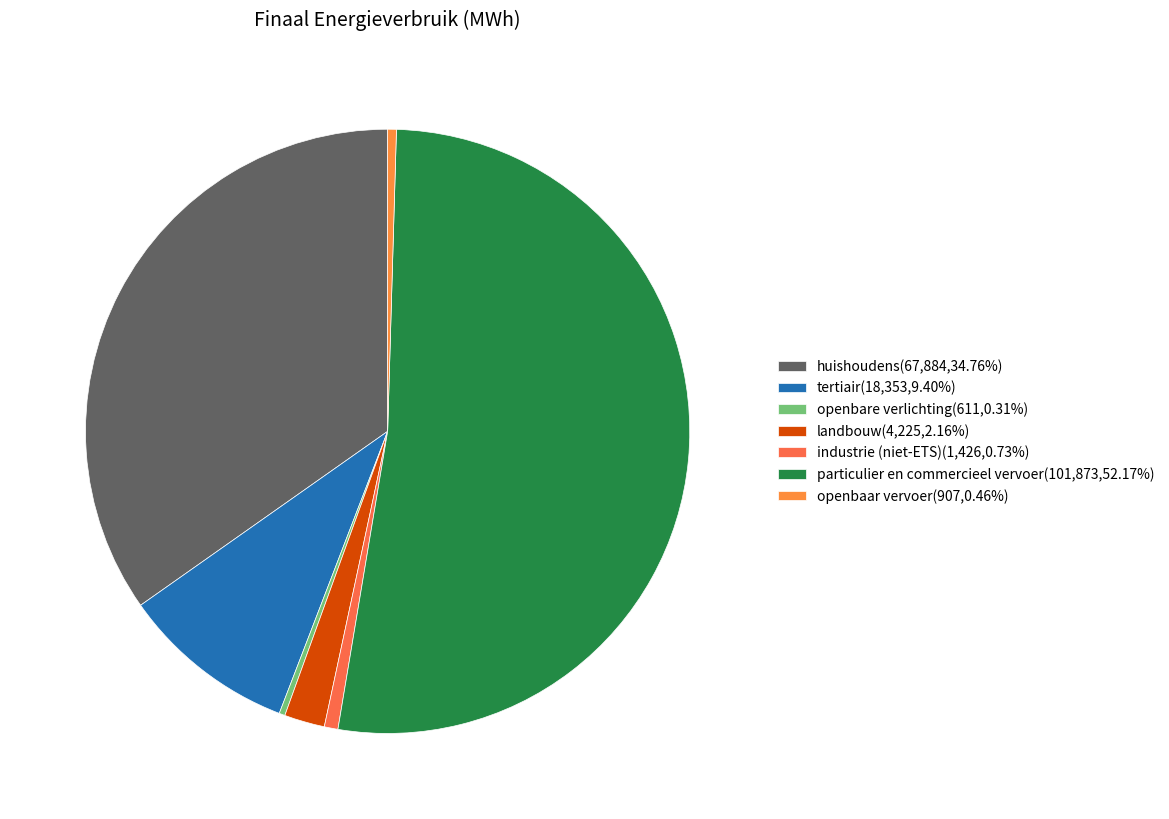

To the nearest percent, what percentage of the pie is huishoudens?

35%